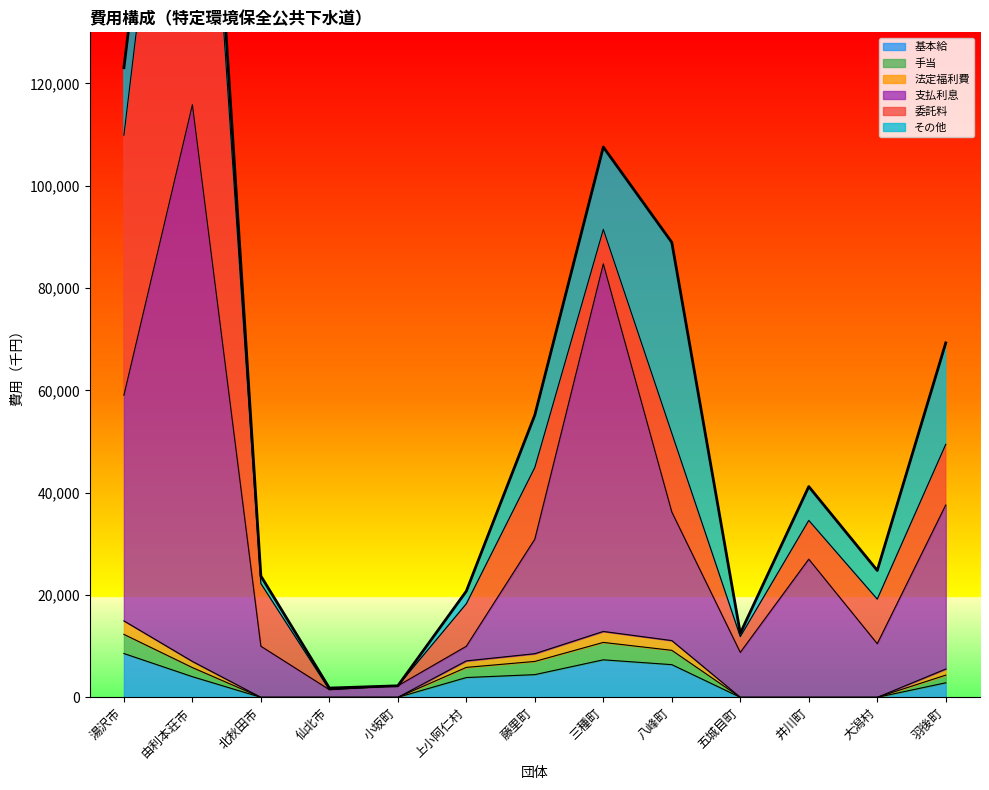

True or false: 支払利息 and 手当 cross at least once.

False